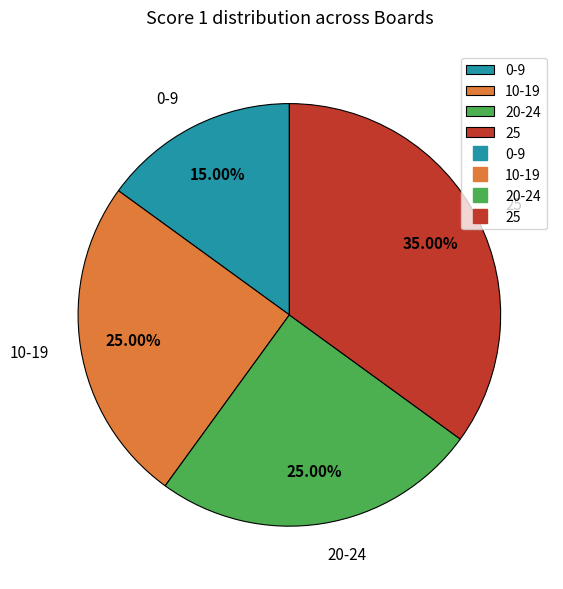

Combined, do 20-24 and 0-9 account for over 50%?

No